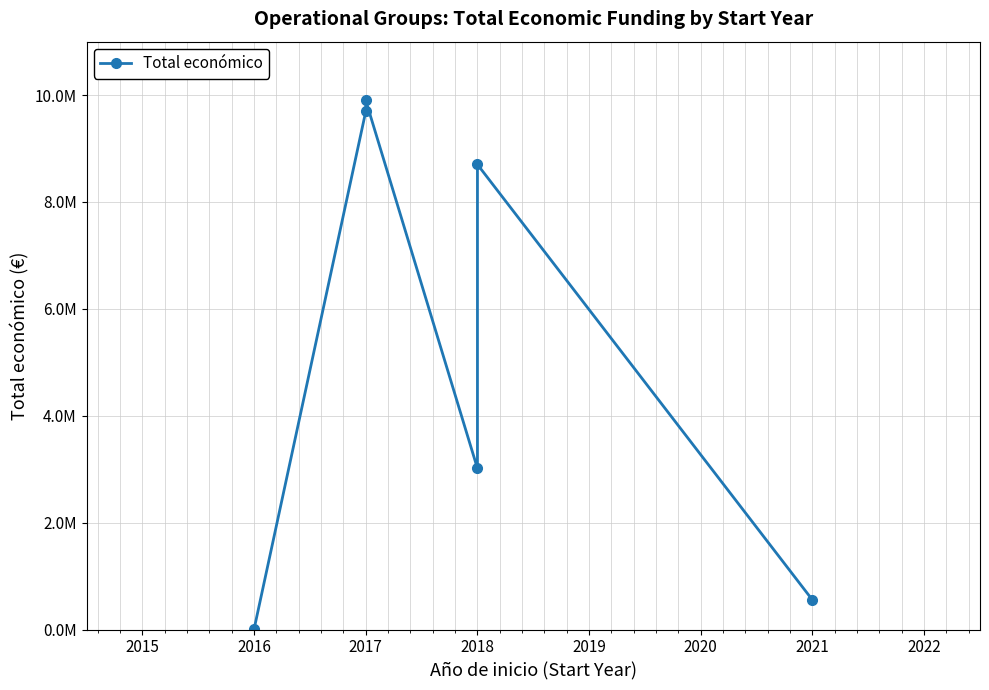

Count the number of data series in this chart.

1